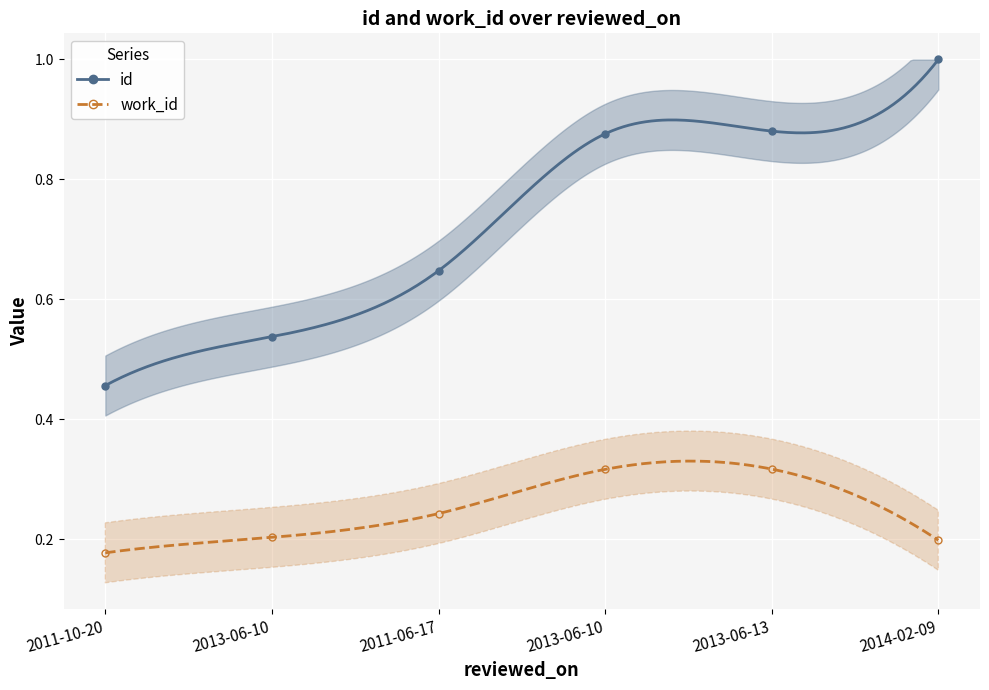

What is the difference between the maximum and second lowest values in the id series?

0.5